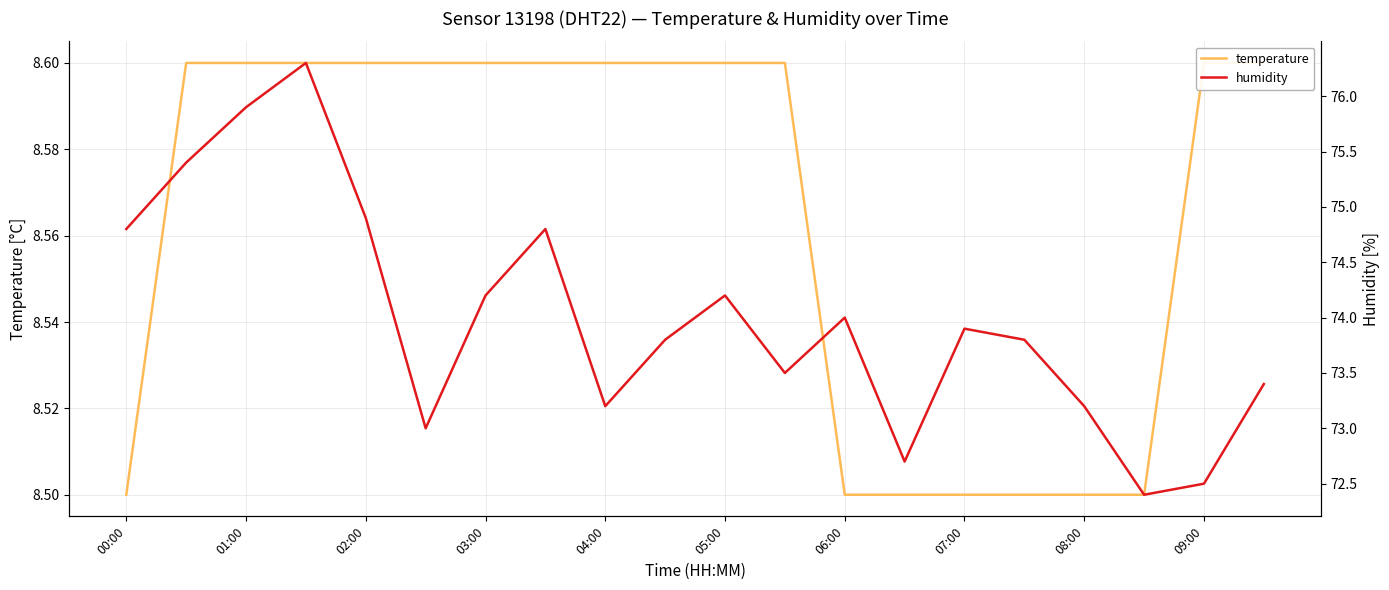

In humidity, how many points are lower than both neighbors (excluding endpoints)?

5